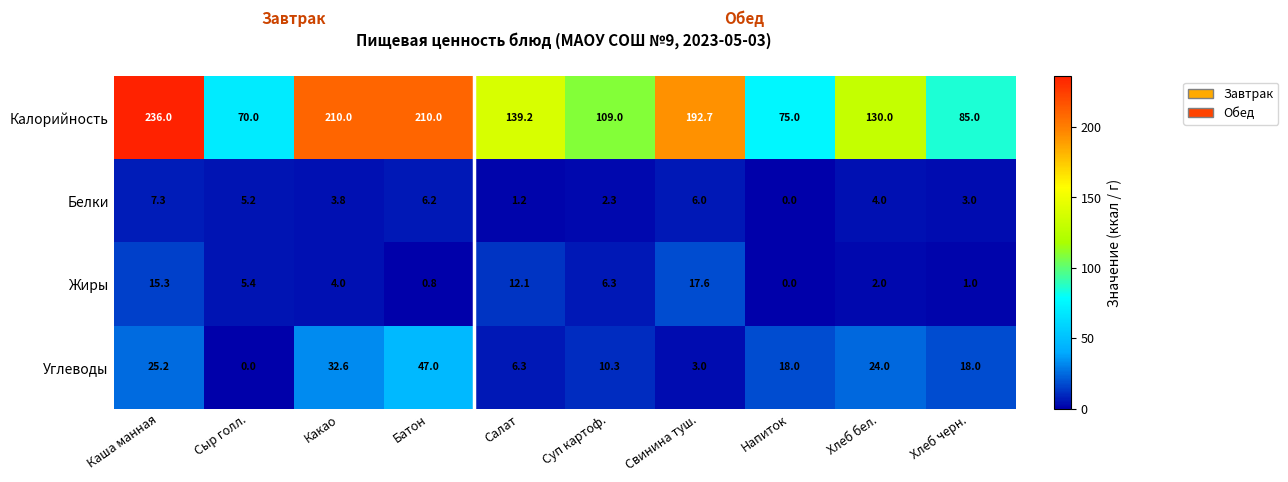

What is the difference between the Жиры values at Свинина туш. and Сыр голл.?

12.2